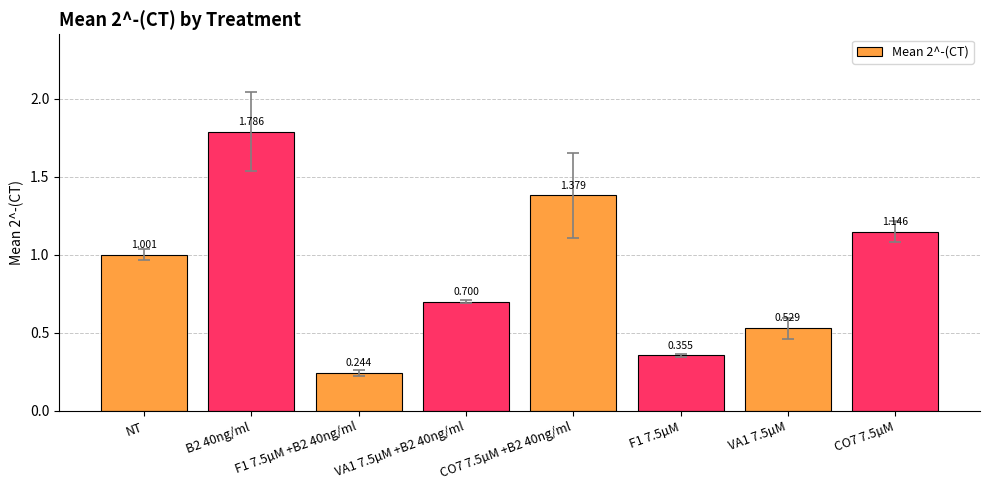

At which label does the data first exceed 1?

NT